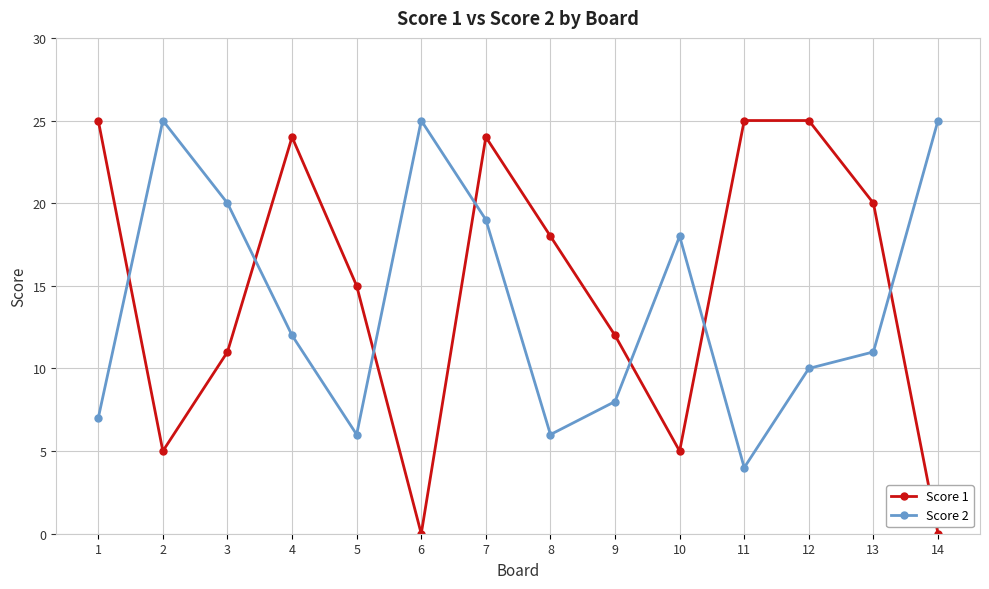

Where is the first local minimum for Score 1?

2